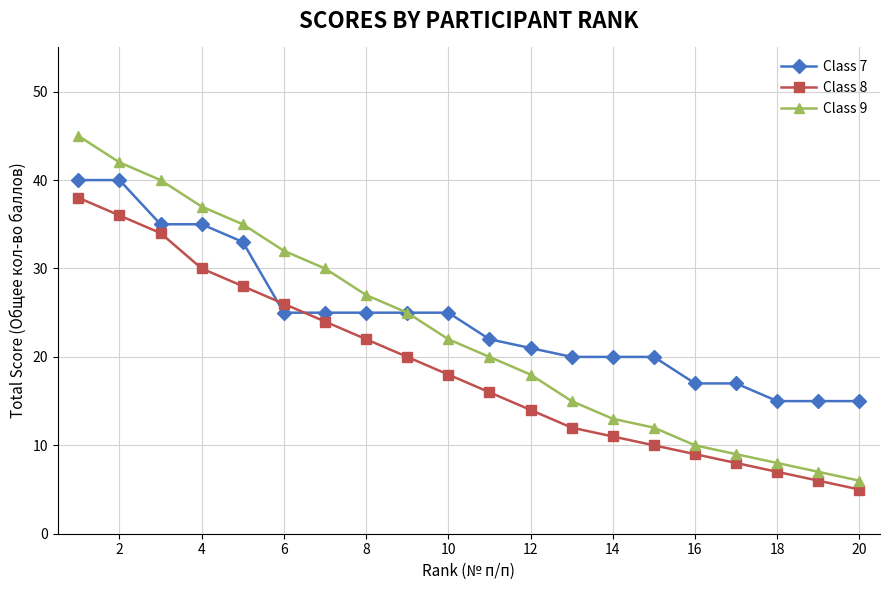

Which series ends up on top after the final intersection of Class 7 and Class 8?

Class 7